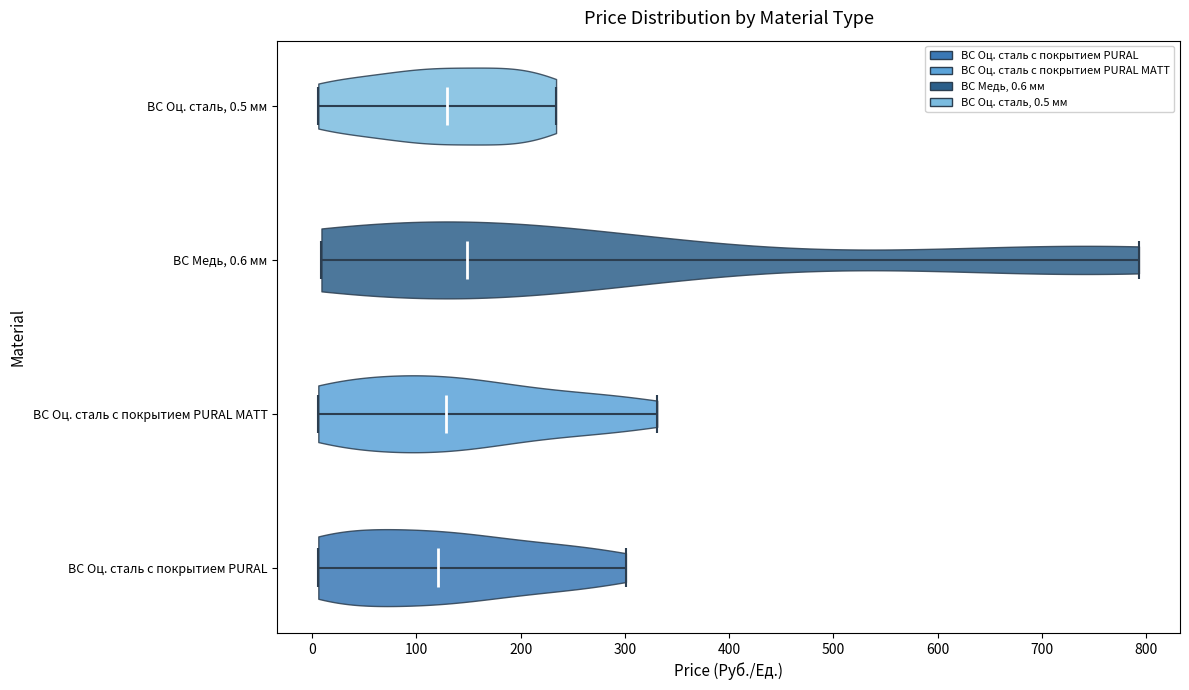

Reading bottom to top, read every violin against the x-axis: where its median line is, and the lowest and highest points it reaches. The values are not printed on the chart, so give them approximately, as read against the axis.

ВС Оц. сталь с покрытием PURAL: median line 120, lowest point 10, highest point 300
ВС Оц. сталь с покрытием PURAL MATT: median line 130, lowest point 10, highest point 330
ВС Медь, 0.6 мм: median line 150, lowest point 10, highest point 790
ВС Оц. сталь, 0.5 мм: median line 130, lowest point 10, highest point 230